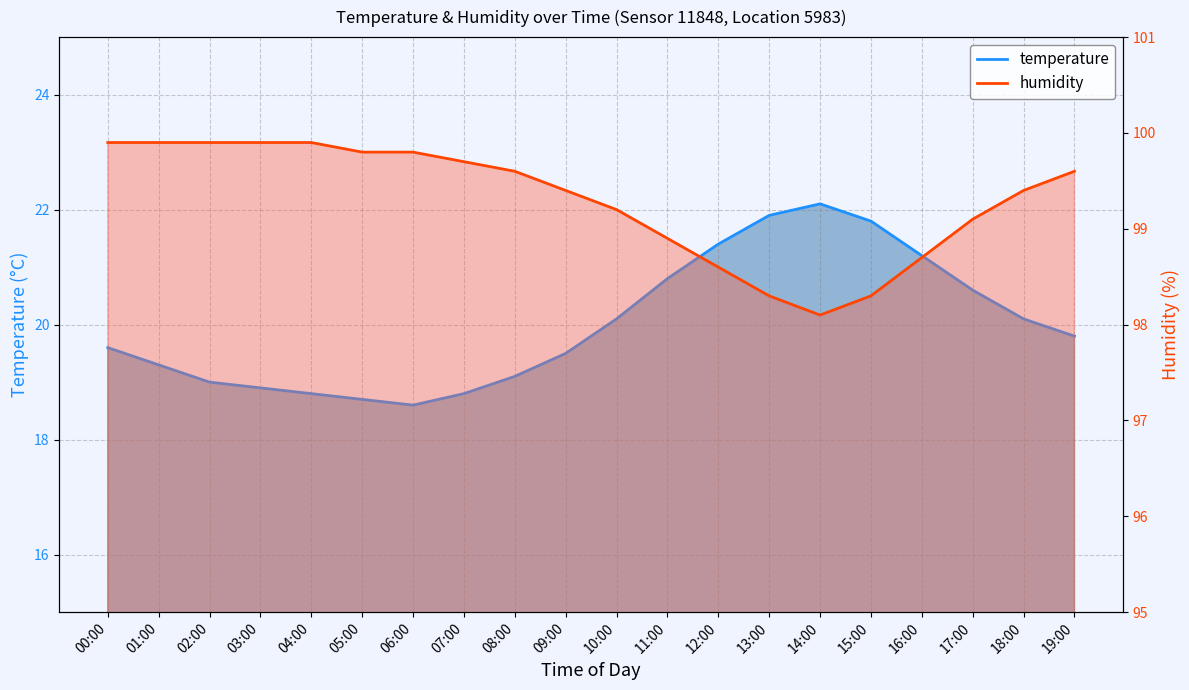

At which label is humidity closest to 99?

11:00